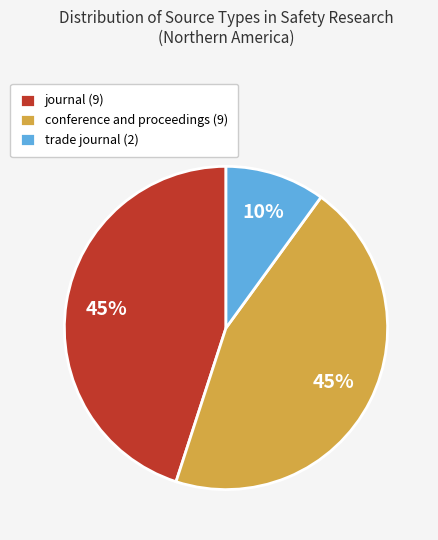

How many slices are in this pie chart?

3